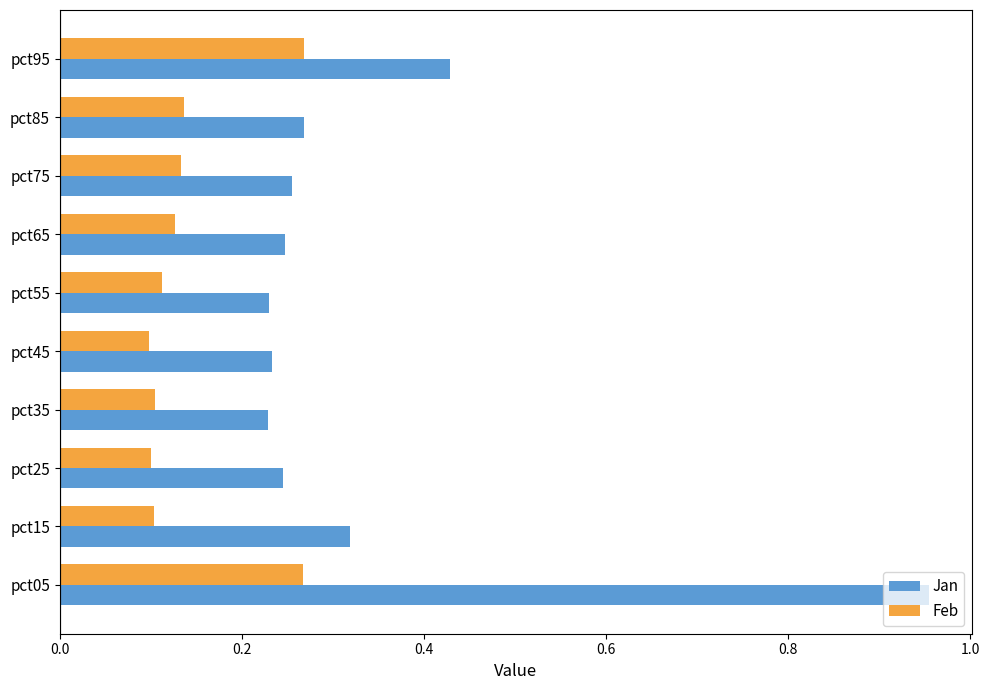

At how many categories does at least one series exceed 0?

10